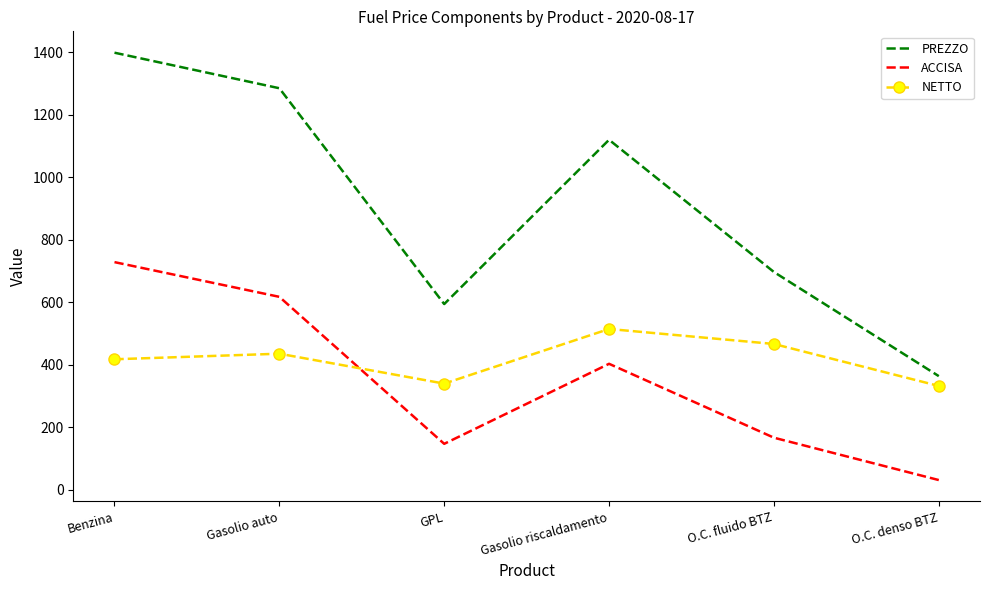

What is the average value of the PREZZO series?

909.6